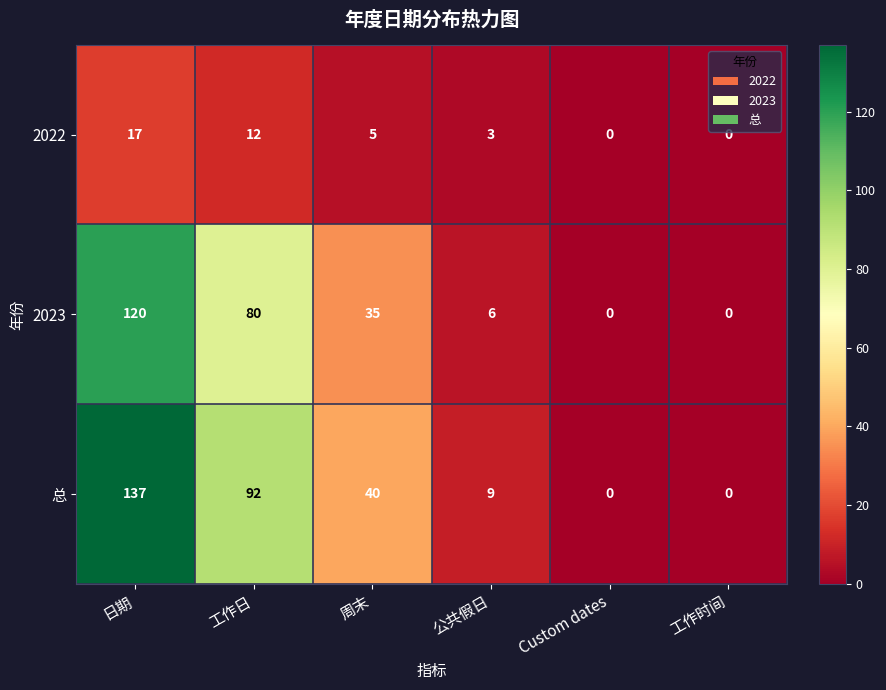

The value of 2023 at 工作时间 is 38. True or false?

False